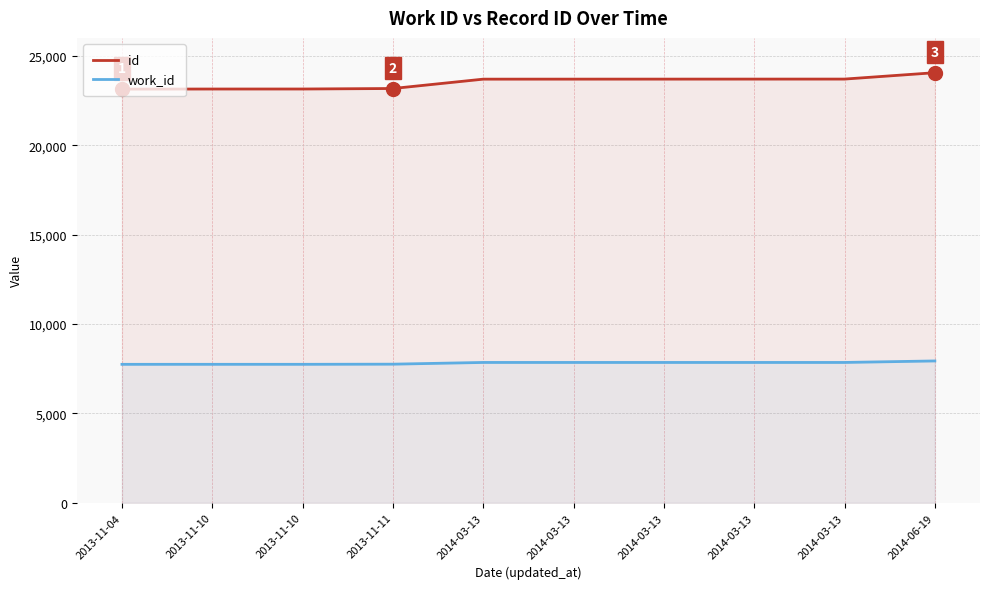

Which series has the largest total across all categories?

id